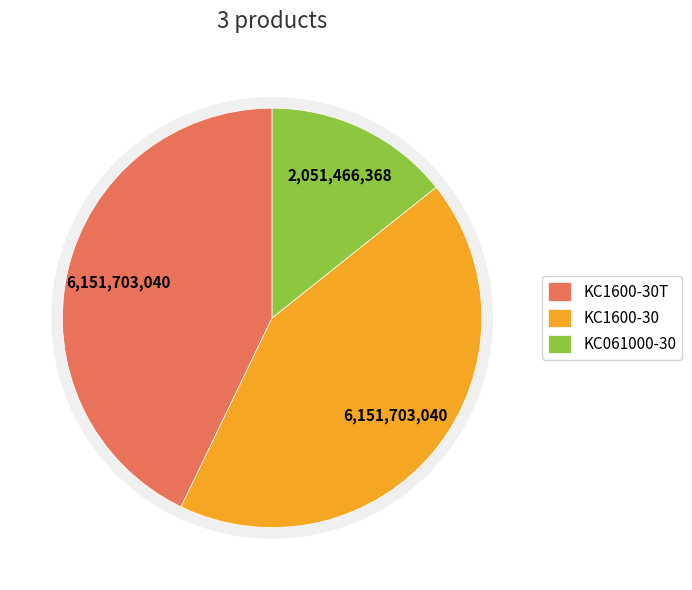

To the nearest percent, what is the difference between the largest and smallest slice percentages?

29%